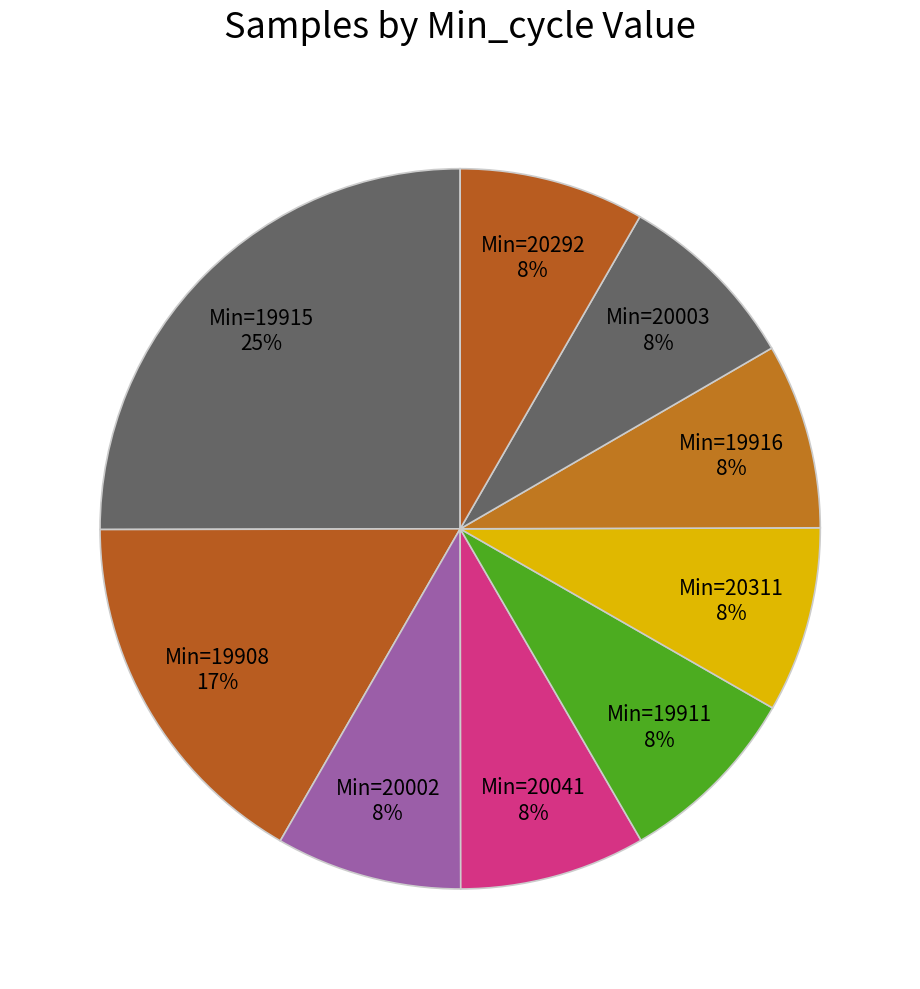

Is there a majority slice in this chart?

No